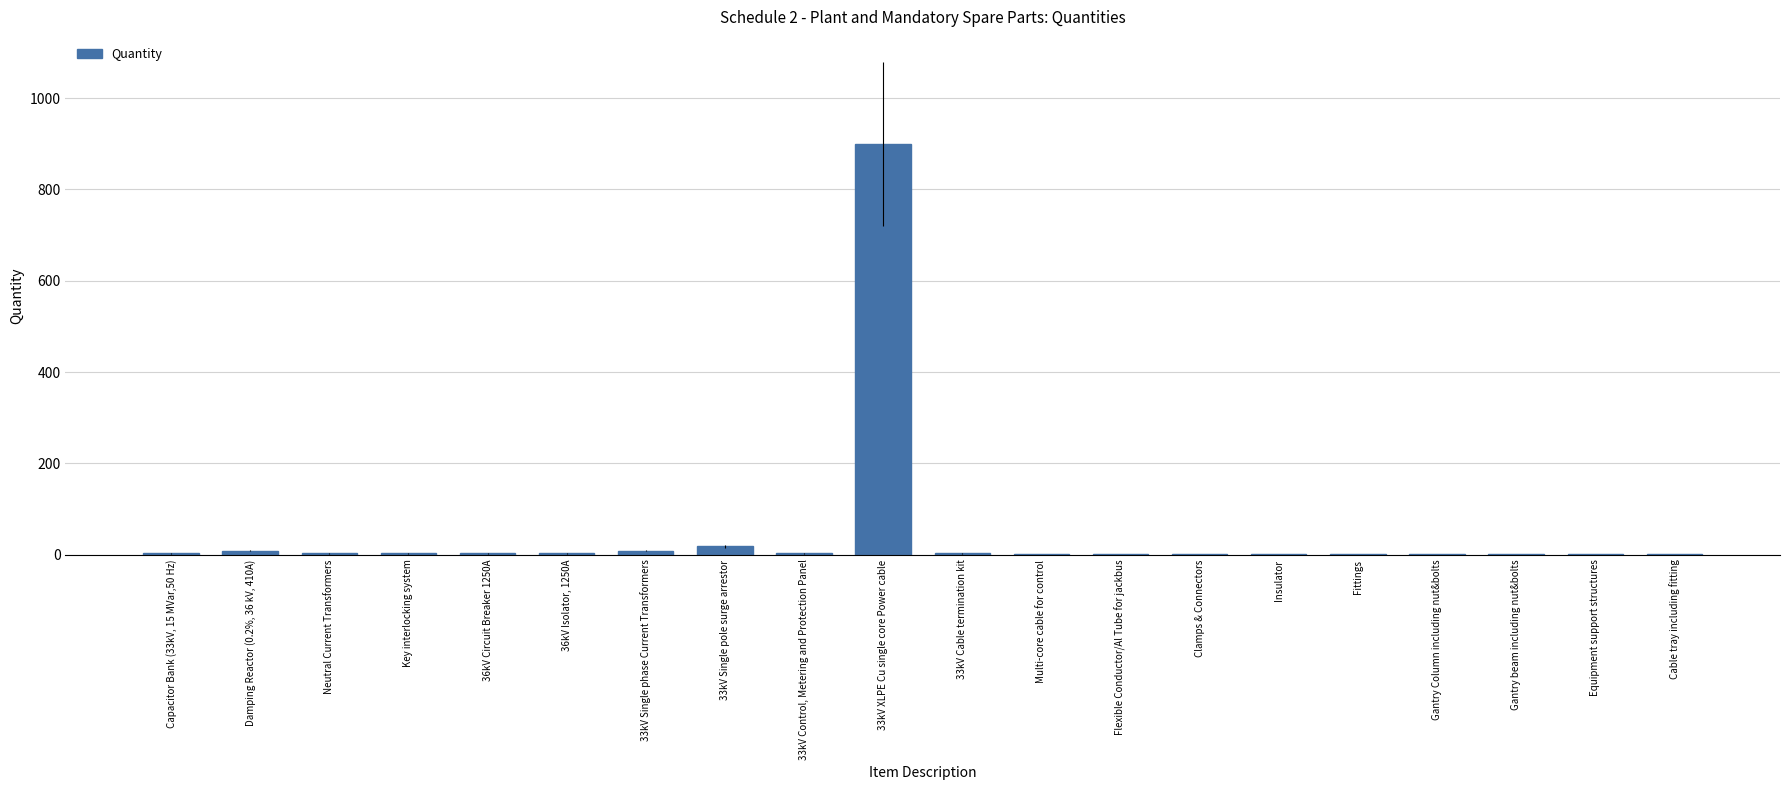

What is the greatest value displayed?

900